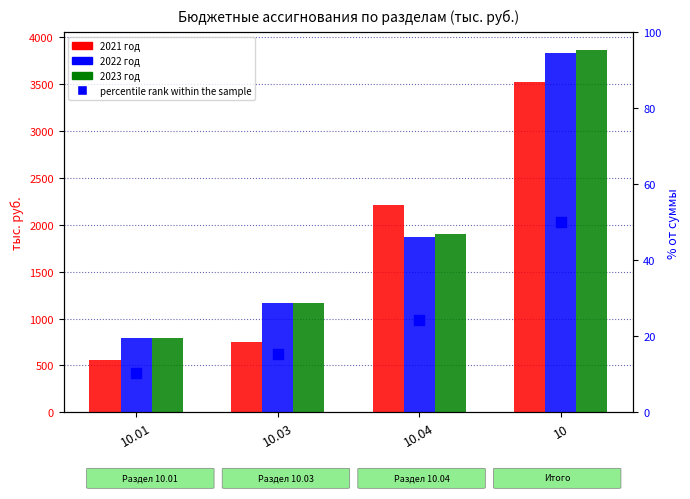

Which series has the largest total across all categories?

2023 год